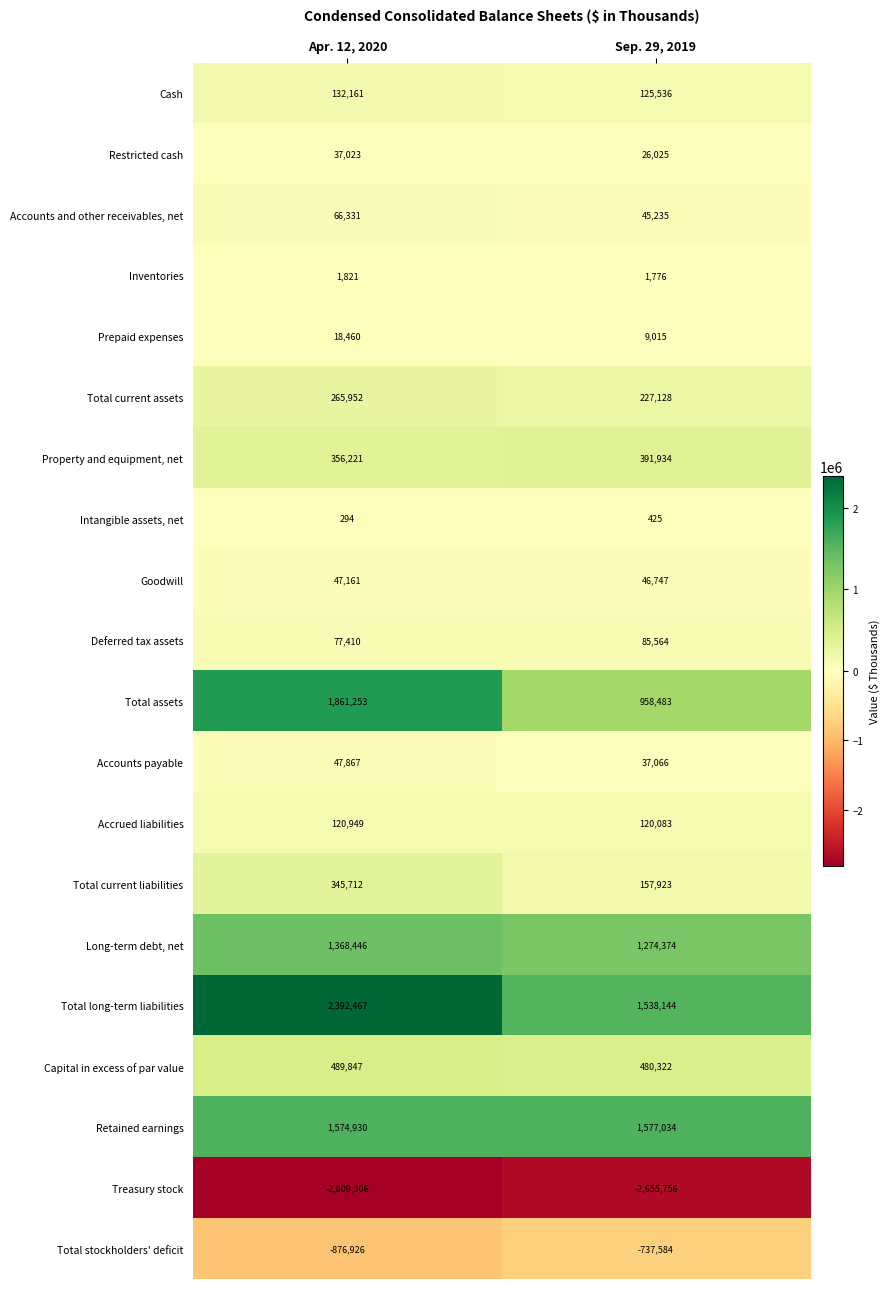

The Accounts payable series shows 11764 at Sep. 29, 2019. True or false?

False